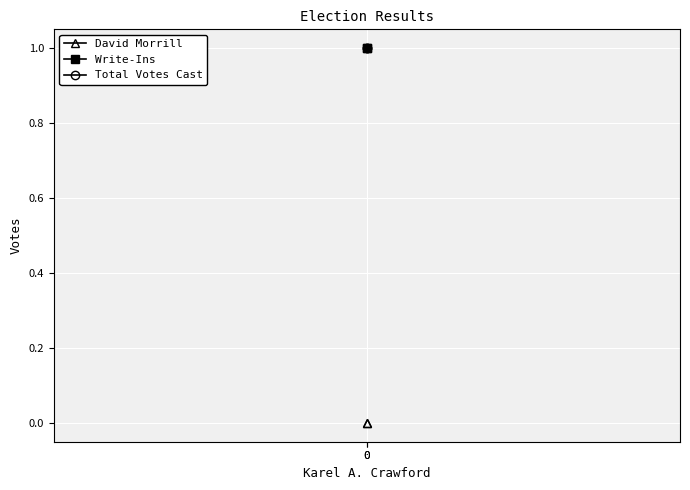

At how many categories does at least one series exceed 0?

2